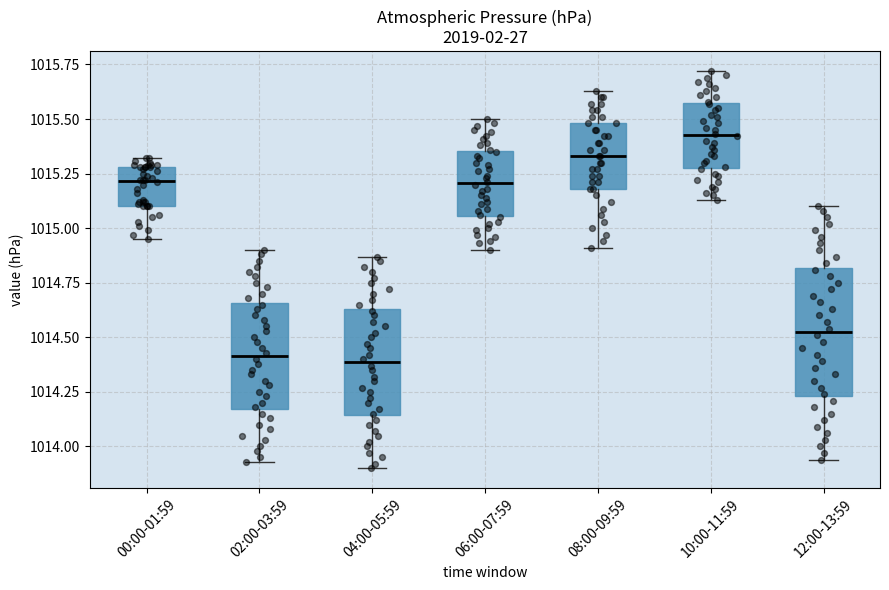

Reading left to right, read every box against the y-axis: the position of its median line, the range the box covers, and the ends of its whiskers. The values are not printed on the chart, so give them approximately, as read against the axis.

00:00-01:59: median 1015.20, box 1015.10 to 1015.30, whiskers 1014.95 to 1015.30 (just above the box's upper edge)
02:00-03:59: median 1014.40, box 1014.15 to 1014.65, whiskers 1013.95 to 1014.90
04:00-05:59: median 1014.40, box 1014.15 to 1014.65, whiskers 1013.90 to 1014.85
06:00-07:59: median 1015.20, box 1015.05 to 1015.35, whiskers 1014.90 to 1015.50
08:00-09:59: median 1015.35, box 1015.20 to 1015.50, whiskers 1014.90 to 1015.65
10:00-11:59: median 1015.45, box 1015.30 to 1015.55, whiskers 1015.15 to 1015.70
12:00-13:59: median 1014.55, box 1014.25 to 1014.80, whiskers 1013.95 to 1015.10